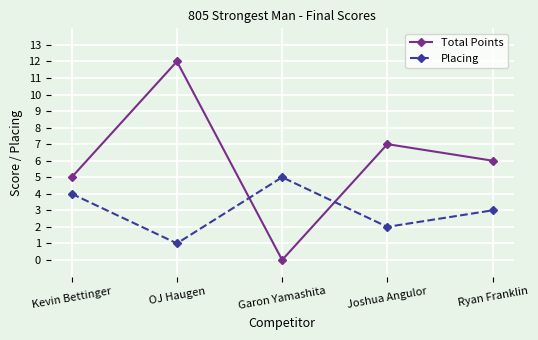

What is the label of the 3rd point from the left?

Garon Yamashita